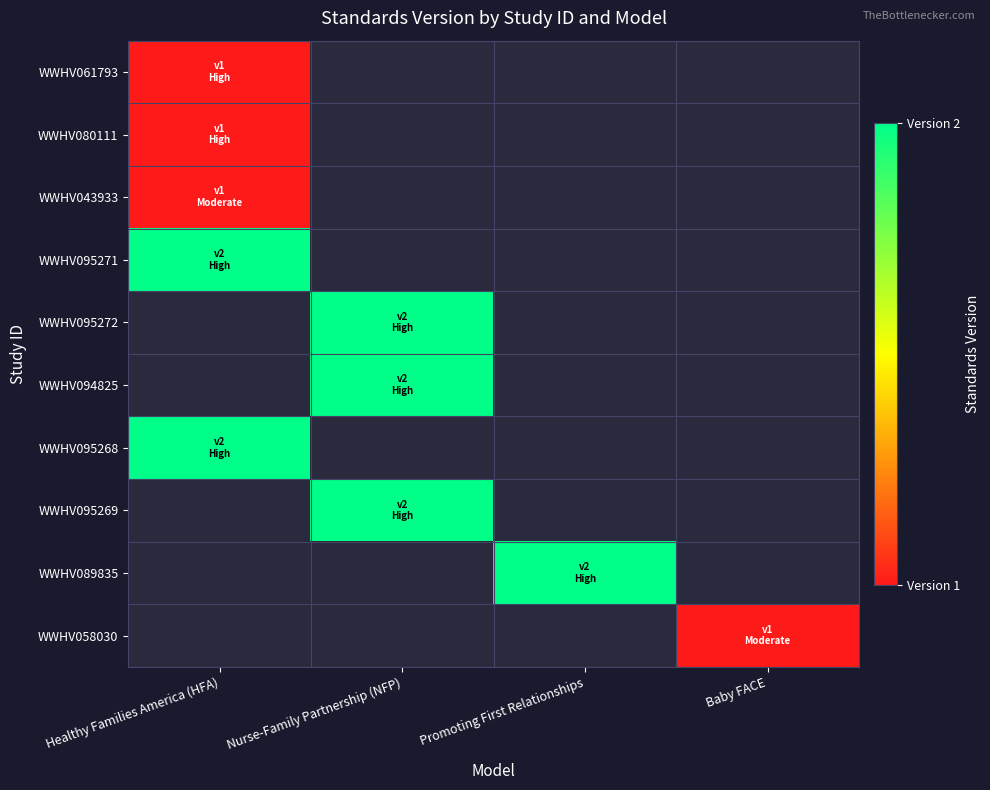

At which category does the chart reach its peak across all series?

Healthy Families America (HFA)